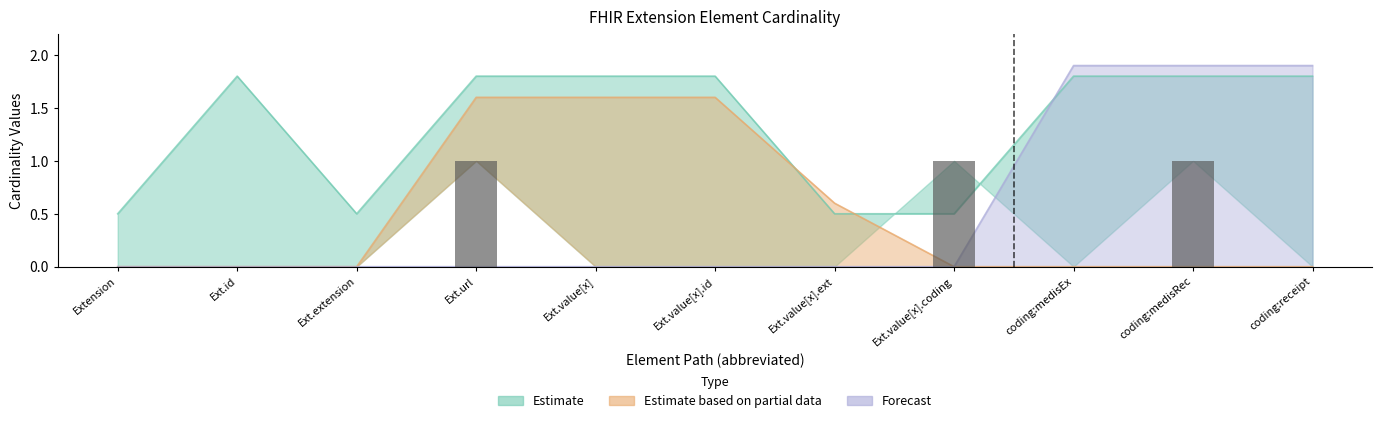

How many categories are shown in the chart?

11